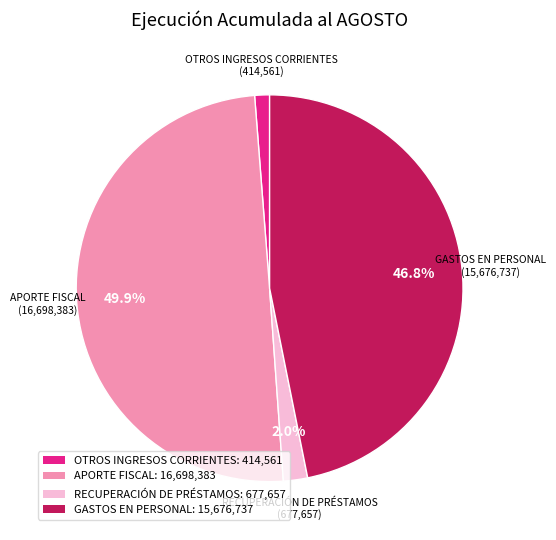

To the nearest percent, what is the average slice percentage?

25%